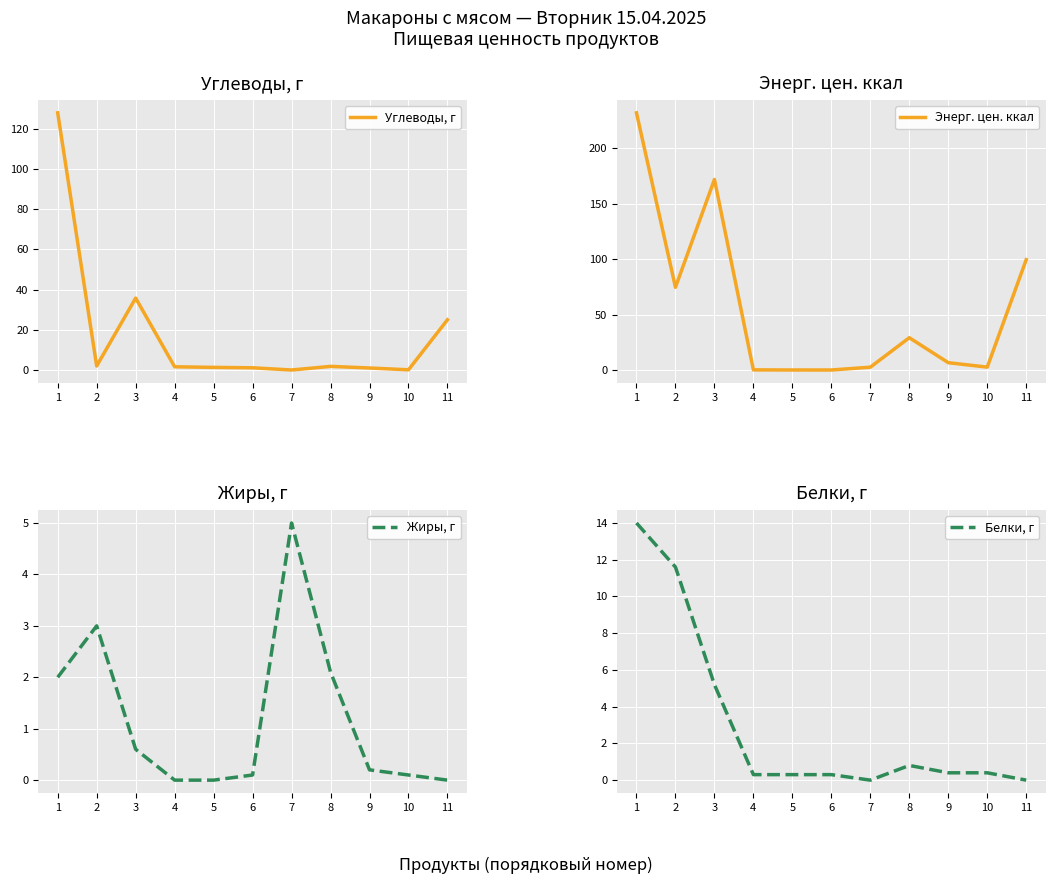

Reading right to left, transcribe all the data shown in this chart.

Углеводы, г: 25.0	0.1	1.0	1.8	0.0	1.1	1.3	1.6	35.8	2.0	128.0
Энерг. цен. ккал: 99.8	3.0	7.0	29.5	3.0	0.4	0.4	0.5	172.0	74.9	232.0
Жиры, г: 0.0	0.1	0.2	2.1	5.0	0.1	0.0	0.0	0.6	3.0	2.0
Белки, г: 0.0	0.4	0.4	0.8	0.0	0.3	0.3	0.3	5.2	11.6	14.0